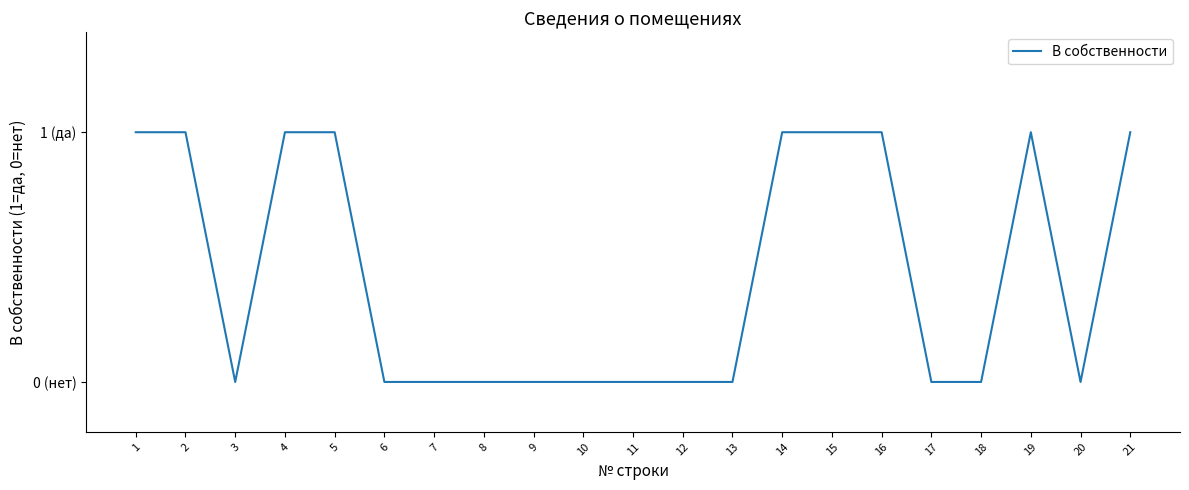

Is this an area chart (filled region under the line)?

No